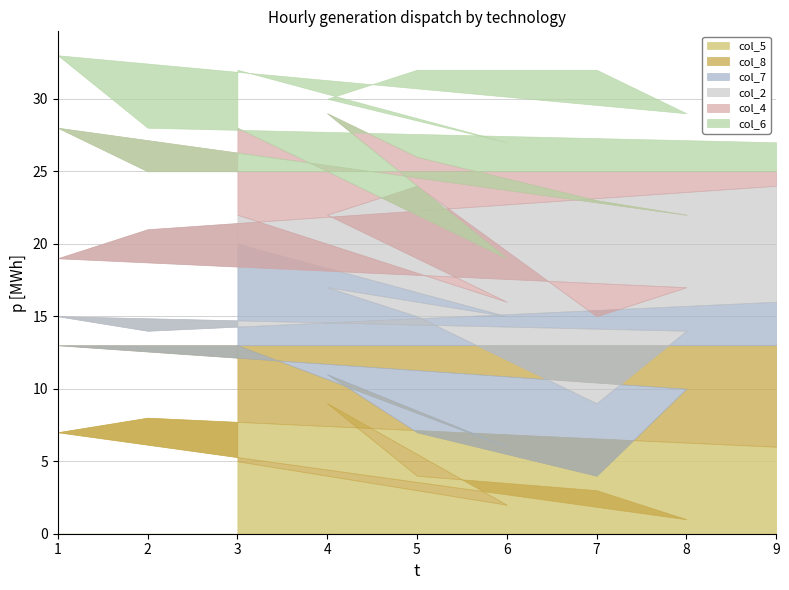

How many interior local valleys does the col_5 series have?

2